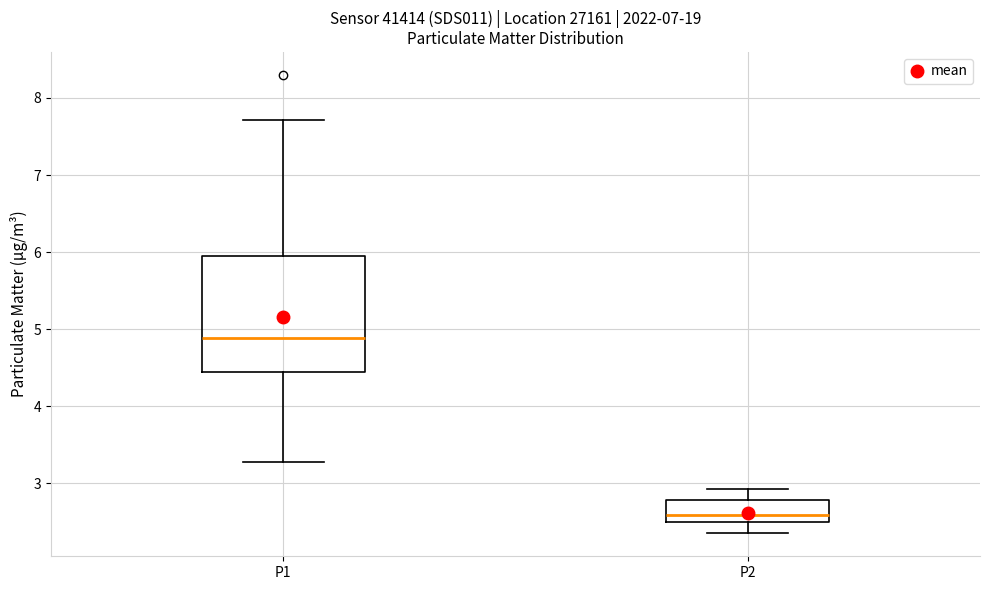

Reading left to right, transcribe this box plot: for each box, give where its median line is, the range the box spans, and where its two whiskers end, as read against the y-axis. The values are not printed on the chart, so give them approximately, as read against the axis.

P1: median 4.9, box 4.4 to 6.0, whiskers 3.3 to 7.7
P2: median 2.6, box 2.5 to 2.8, whiskers 2.4 to 2.9